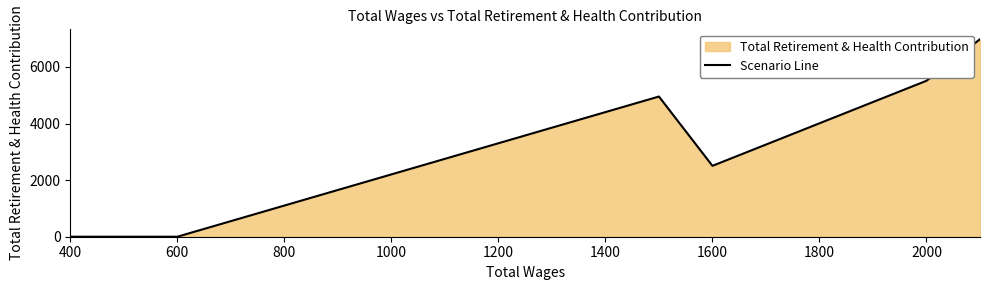

What is the approximate value at 2000, to the nearest 10?

5510